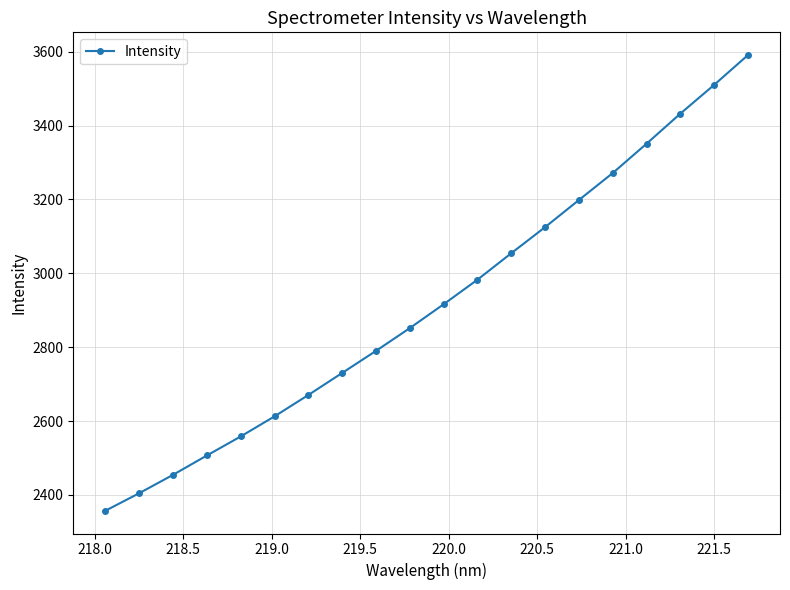

What is the smallest value displayed?

2357.2